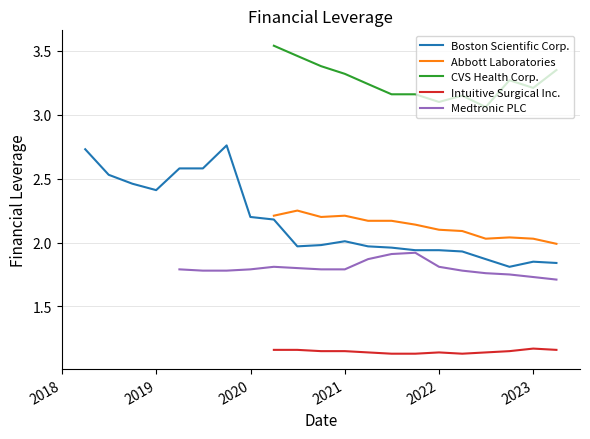

At which category does Abbott Laboratories reach its first local peak?

2